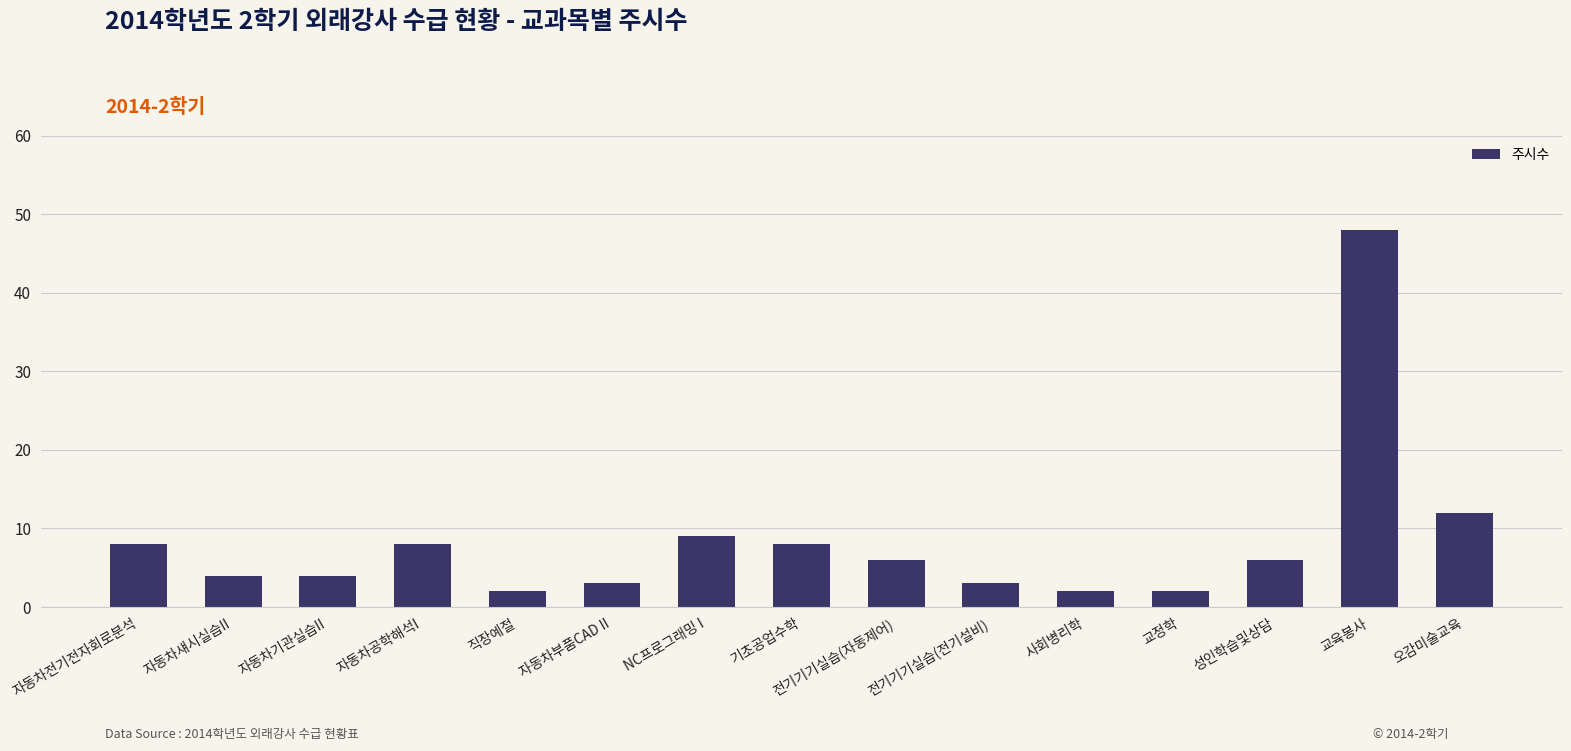

What is the greatest value displayed?

48